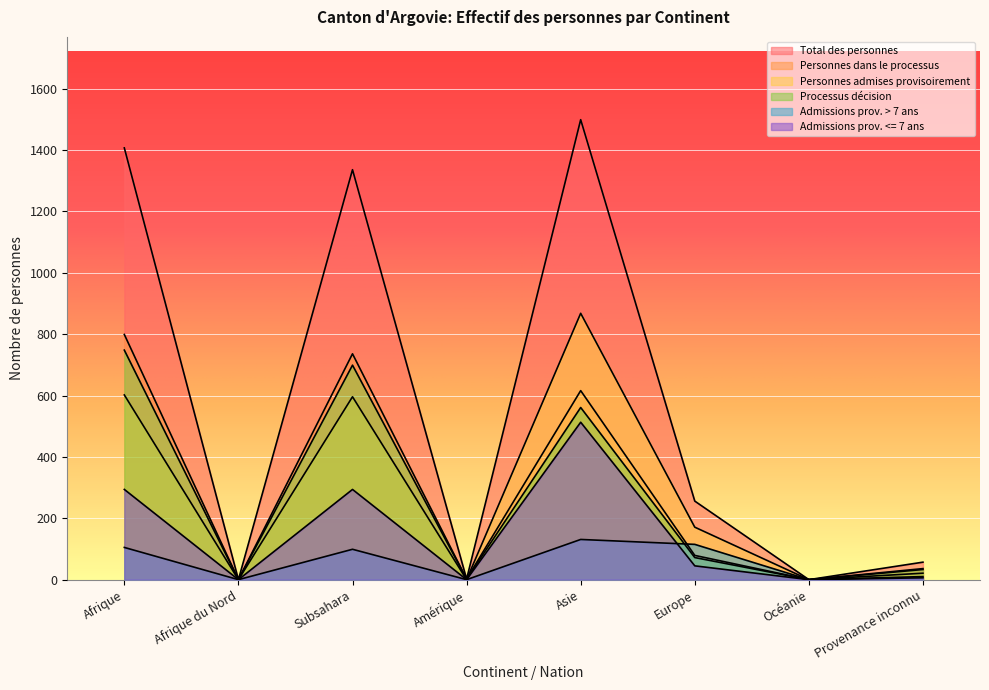

Which has a higher value, Subsahara or Afrique?

Afrique